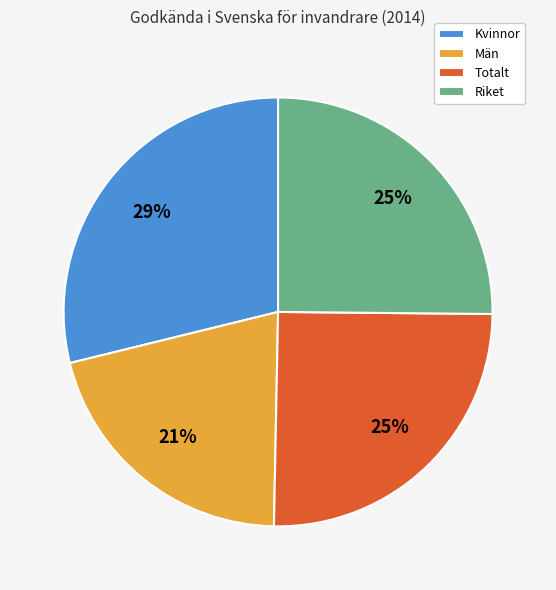

Between Kvinnor and Riket, which is larger?

Kvinnor